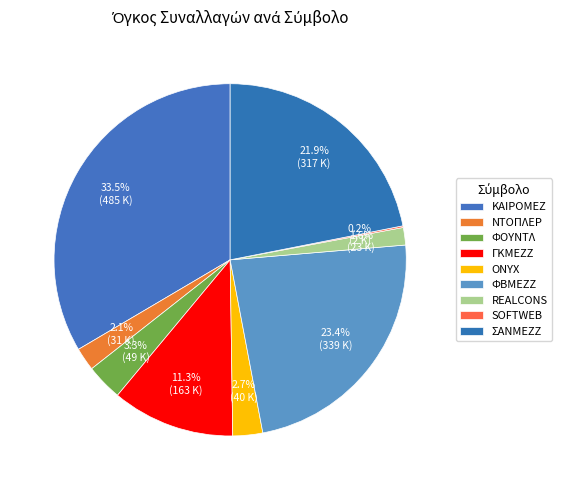

Which category has the smallest portion of the pie?

SOFTWEB